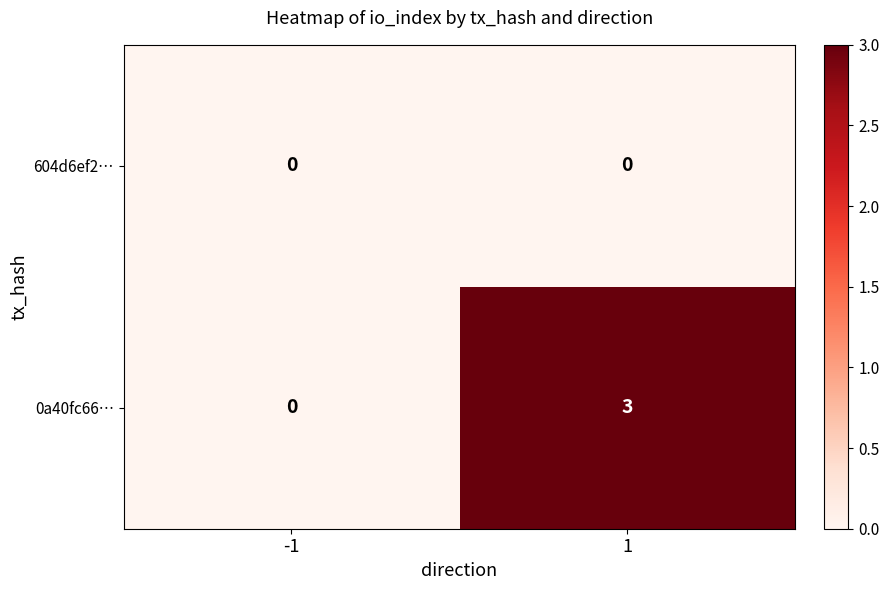

Which series has the largest total across all categories?

0a40fc66…